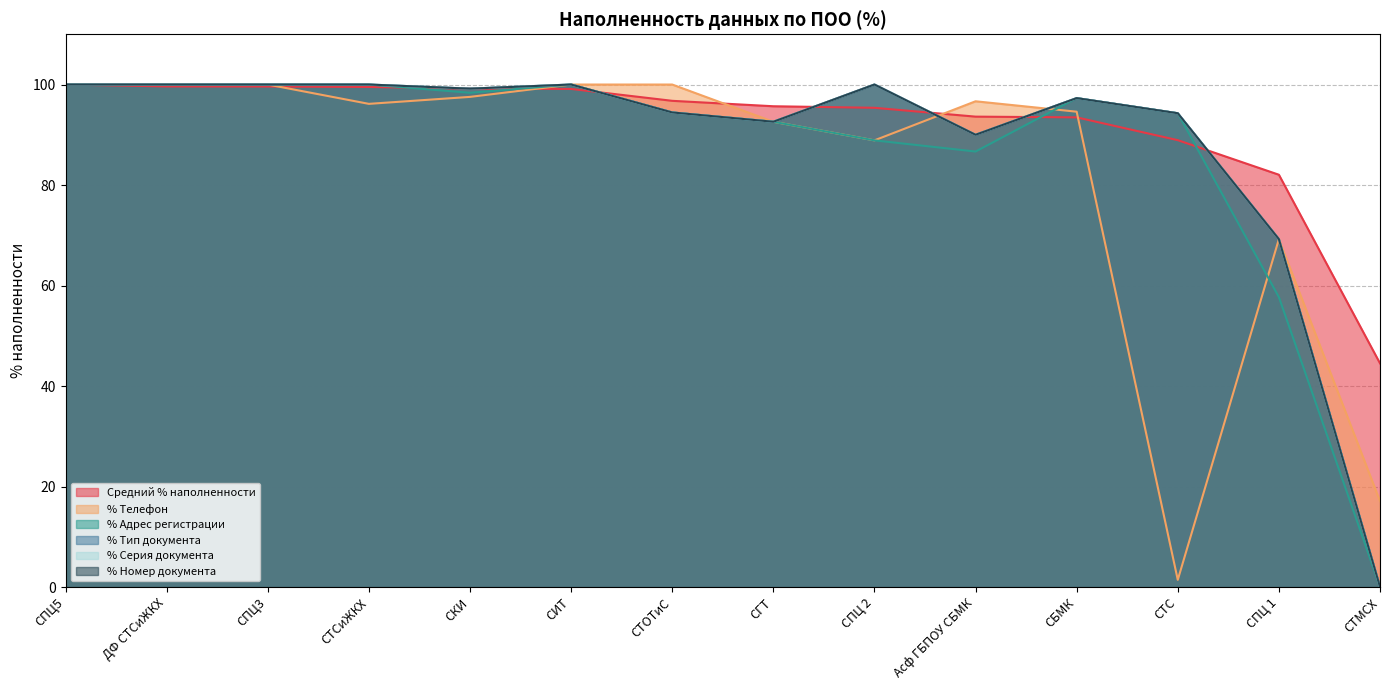

Rank the series by their maximum value, from highest to lowest.

Средний % наполненности, % Телефон, % Адрес регистрации, % Тип документа, % Серия документа, % Номер документа